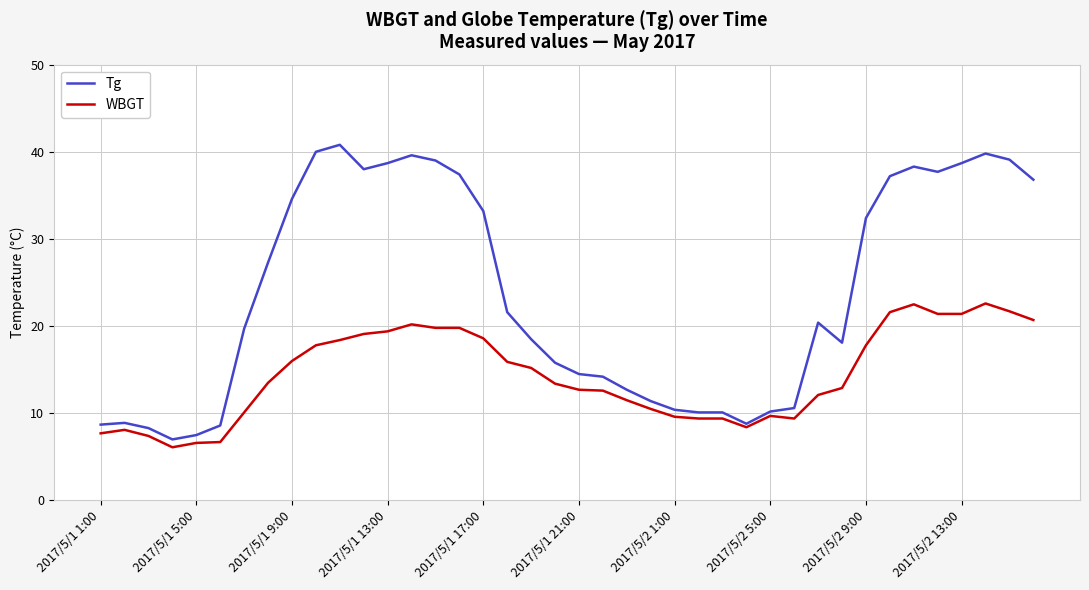

Which series has the largest range (max minus min)?

Tg